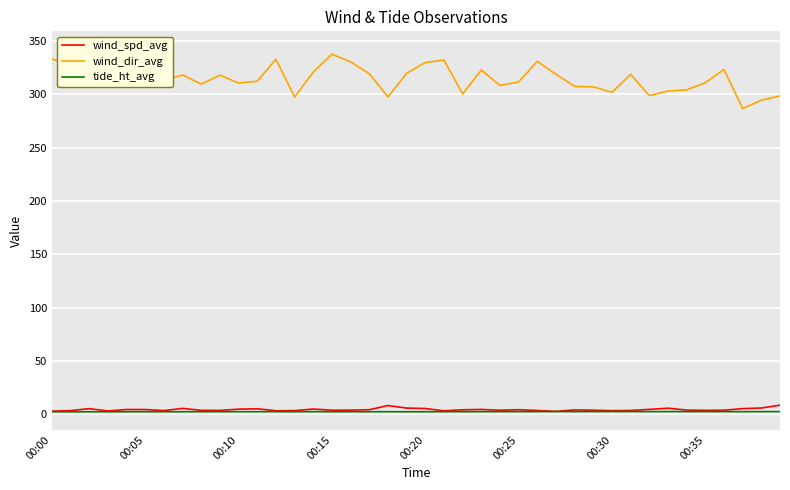

What is the difference between the highest and lowest values at 28?

305.0